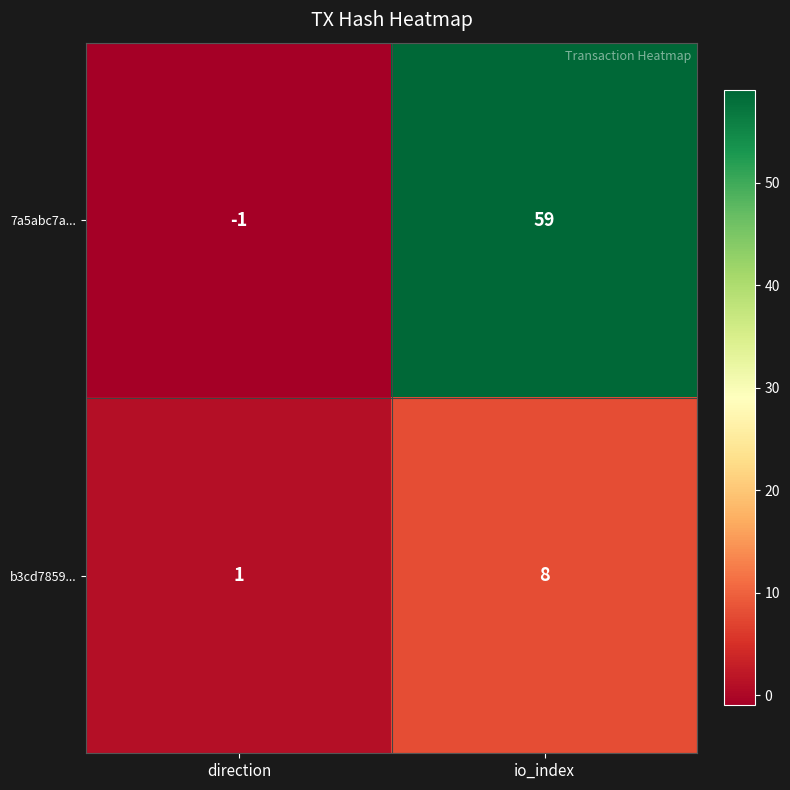

Which series has the largest range (max minus min)?

7a5abc7a...